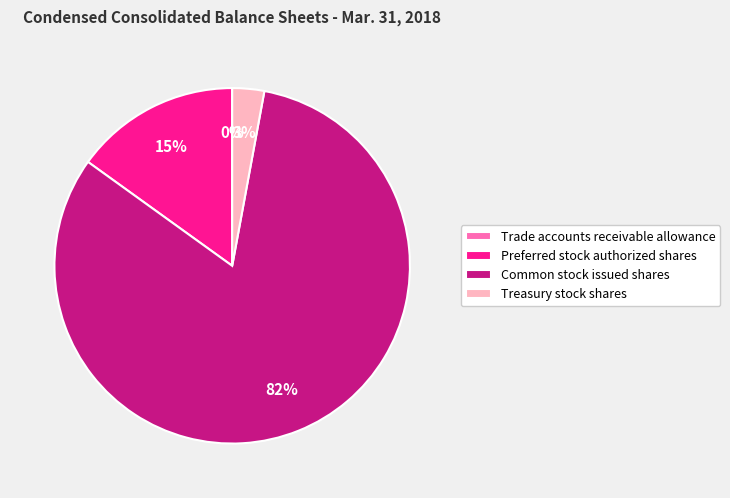

What is the largest slice in the pie chart?

Common stock issued shares